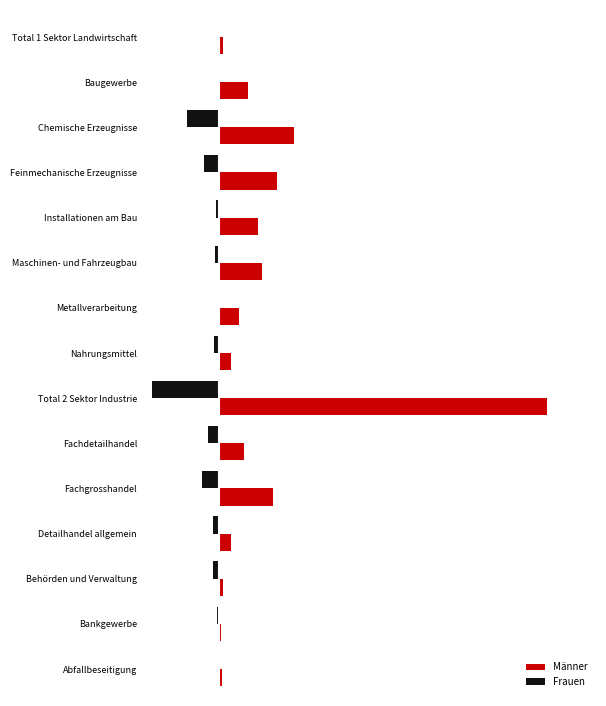

What is the difference between the second highest and second lowest values in the Frauen series?

325